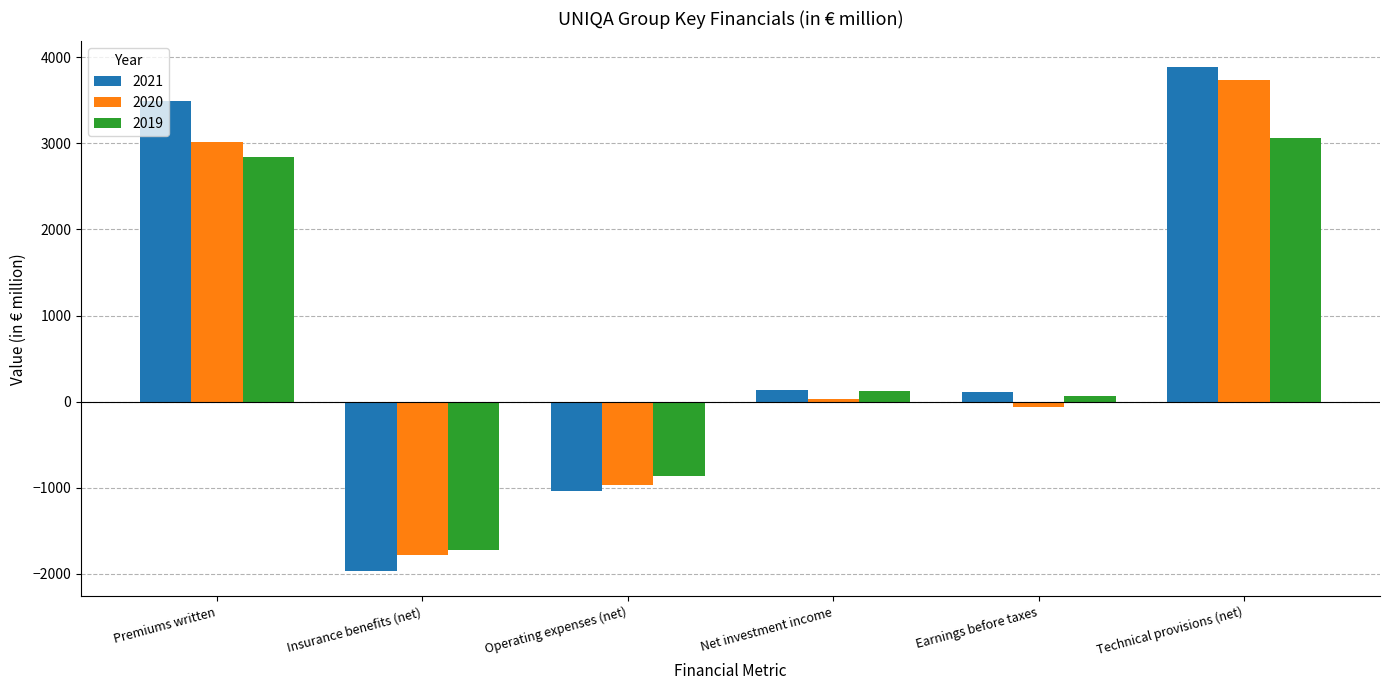

Which series changed the most between Premiums written and Net investment income?

2021